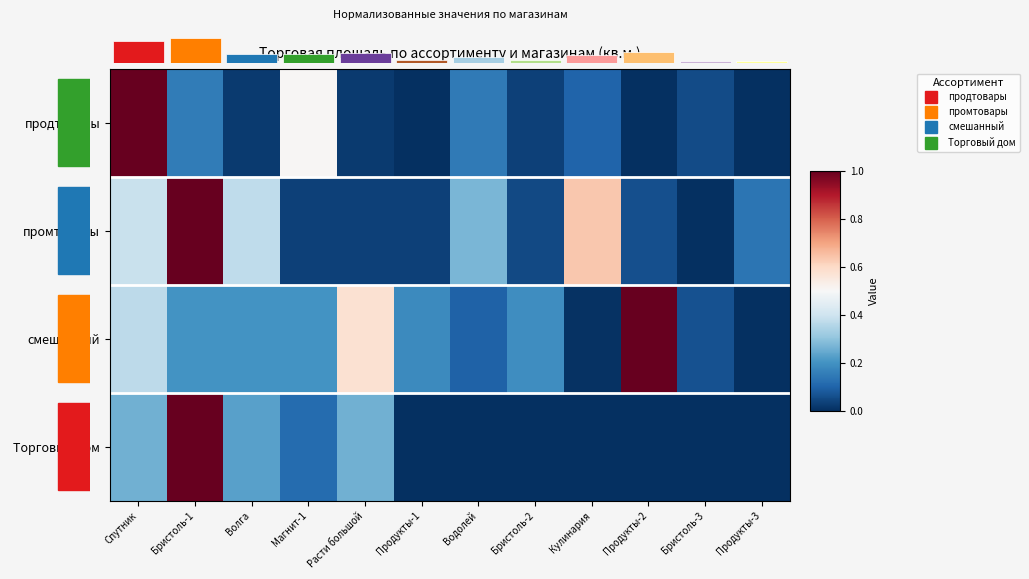

What is the difference between the maximum and second lowest values in the Торговый дом series?

1.0